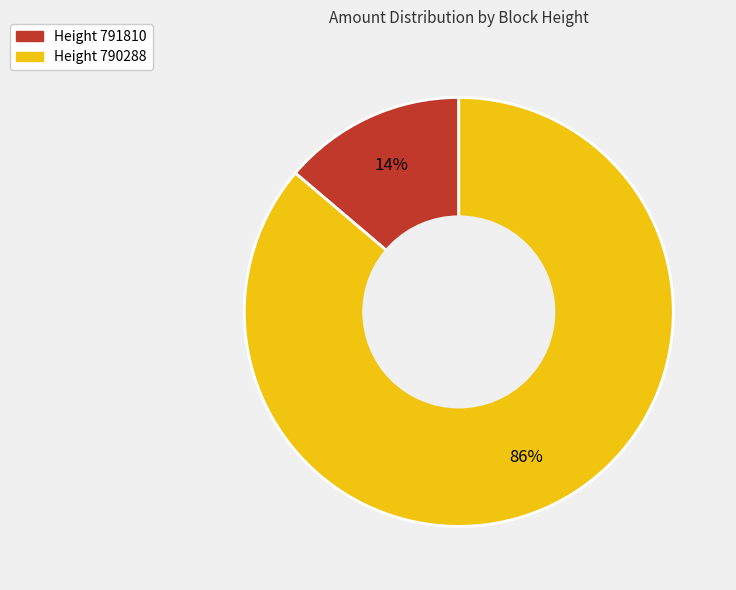

To the nearest percent, what is the difference between the largest and smallest slice percentages?

72%